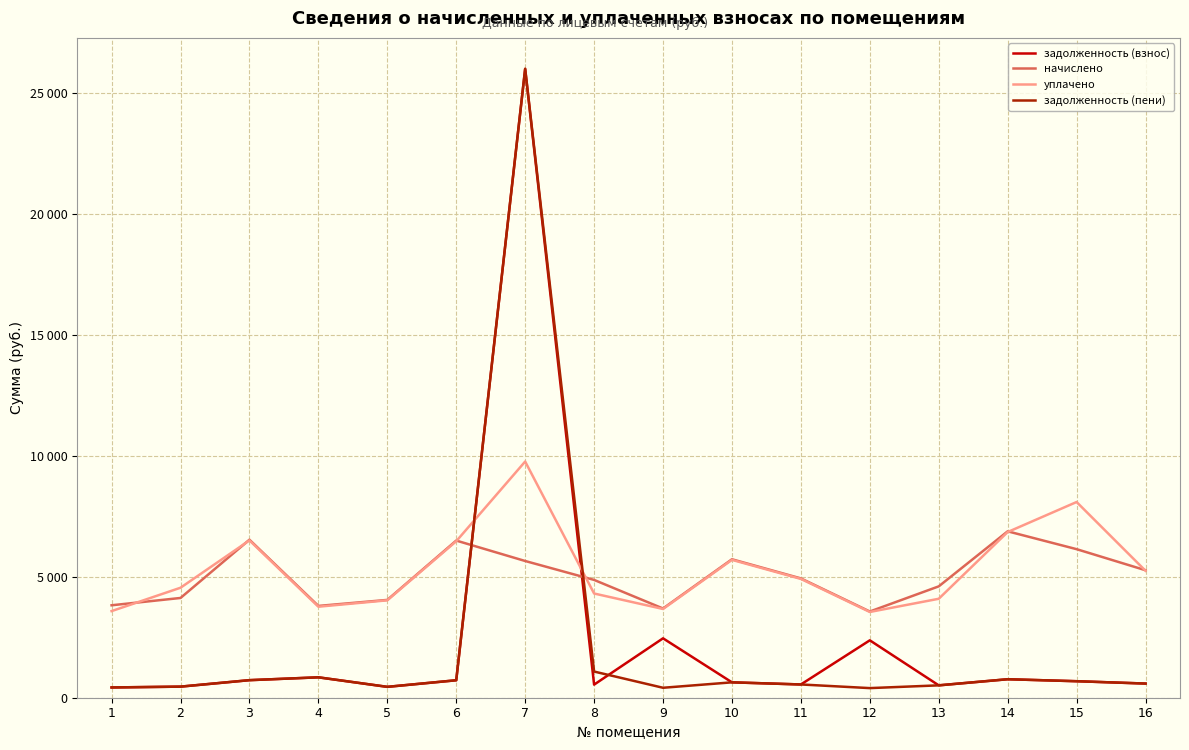

Does the chart display data point markers on the line(s)?

No